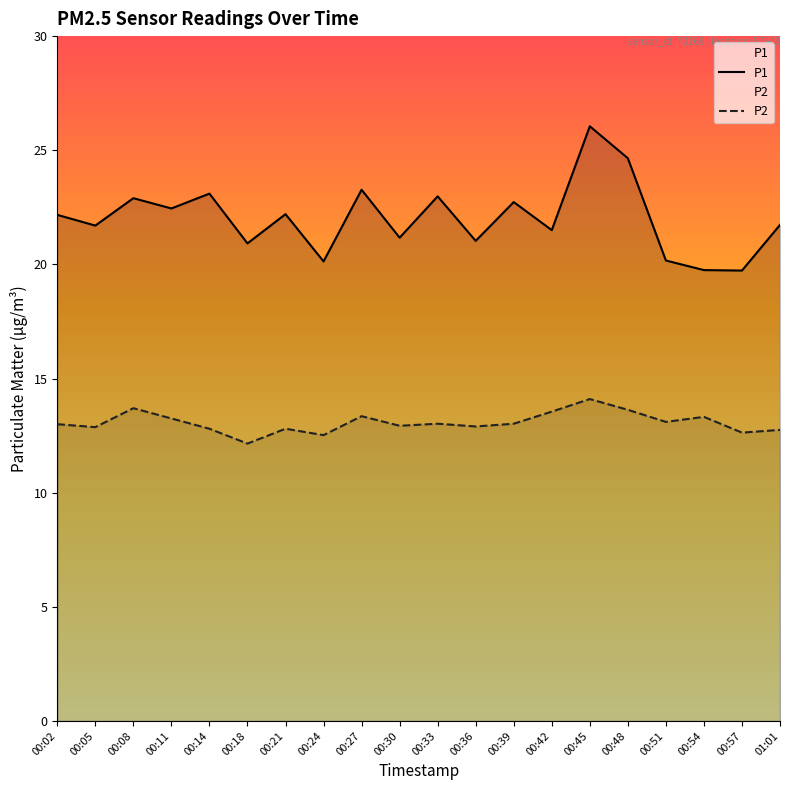

What position from the left is 00:14?

5